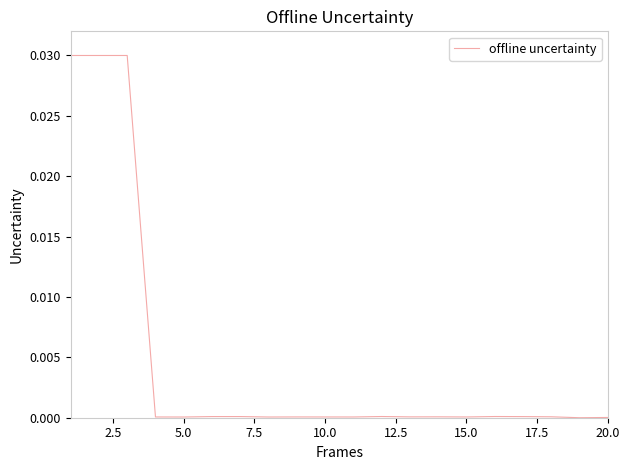

What is the sum of all values?

0.1